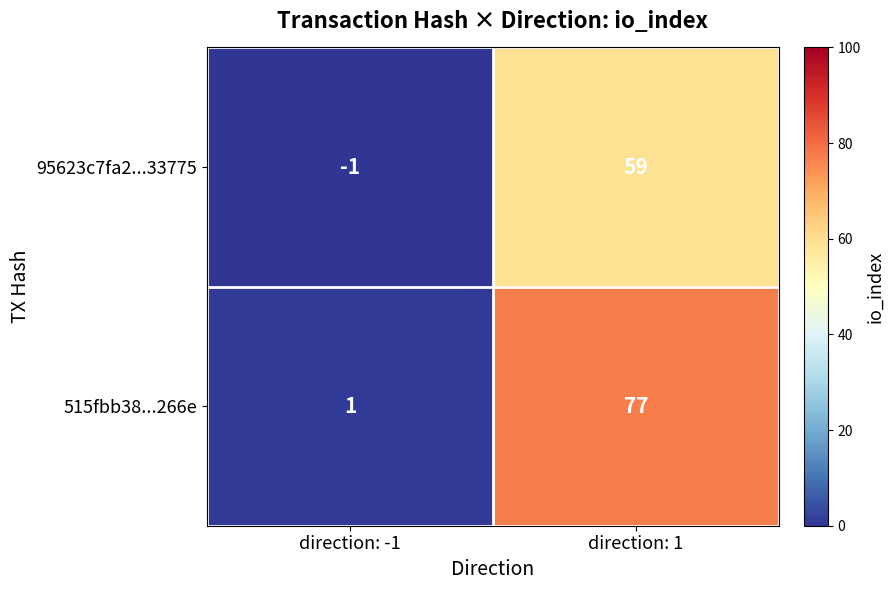

Which series has the widest spread of values?

515fbb38...266e